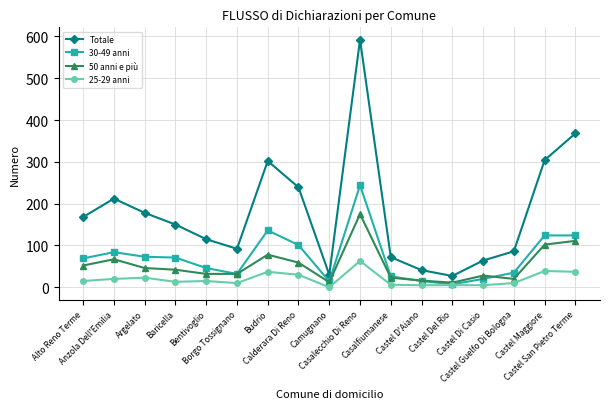

What is the spread (max minus min) of values at Castel D'Aiano?

36